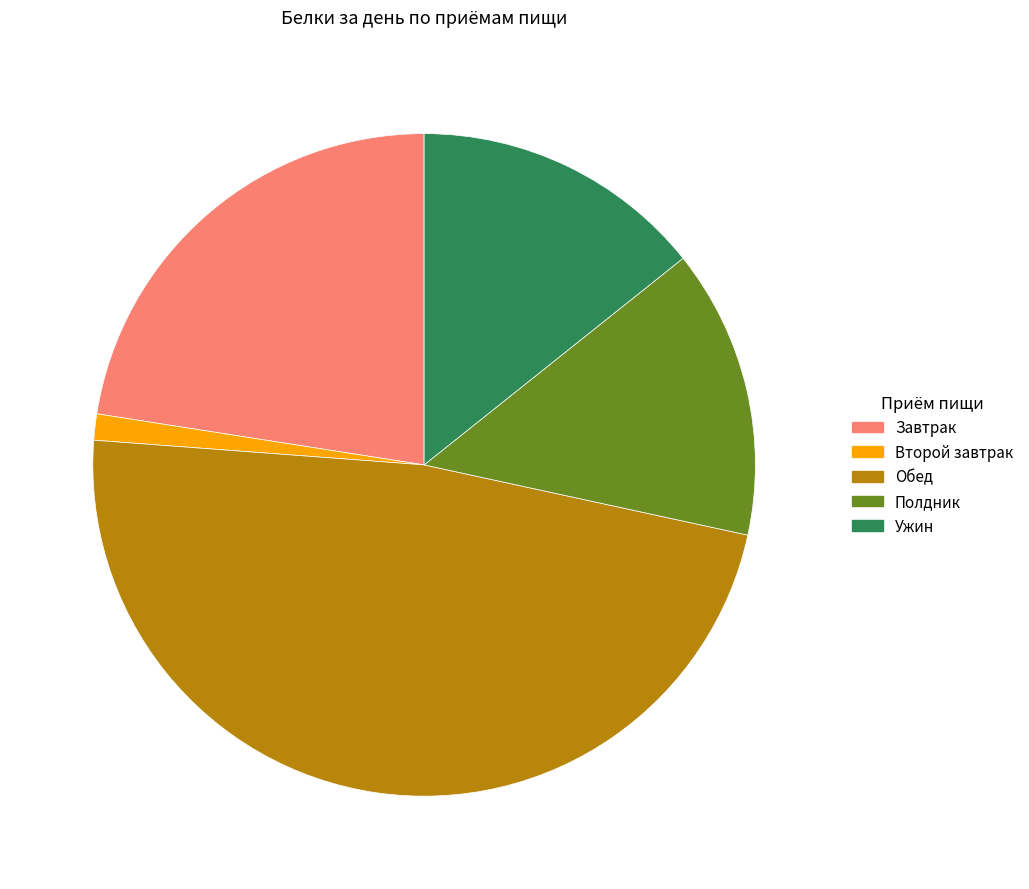

Combined, do Завтрак and Второй завтрак account for over 50%?

No